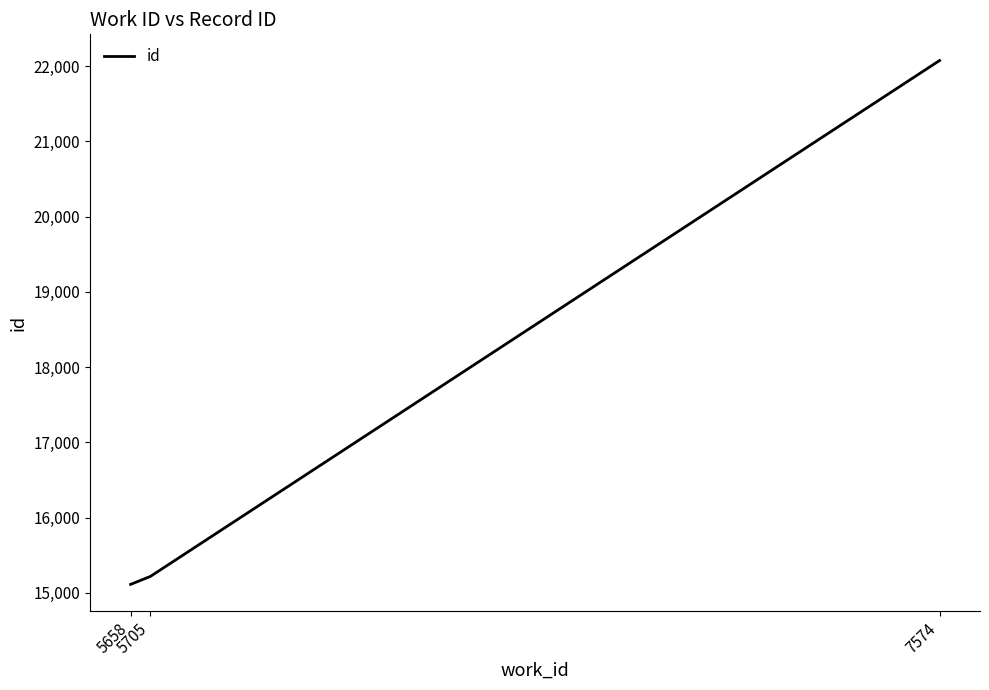

Does the chart display data point markers on the line(s)?

No